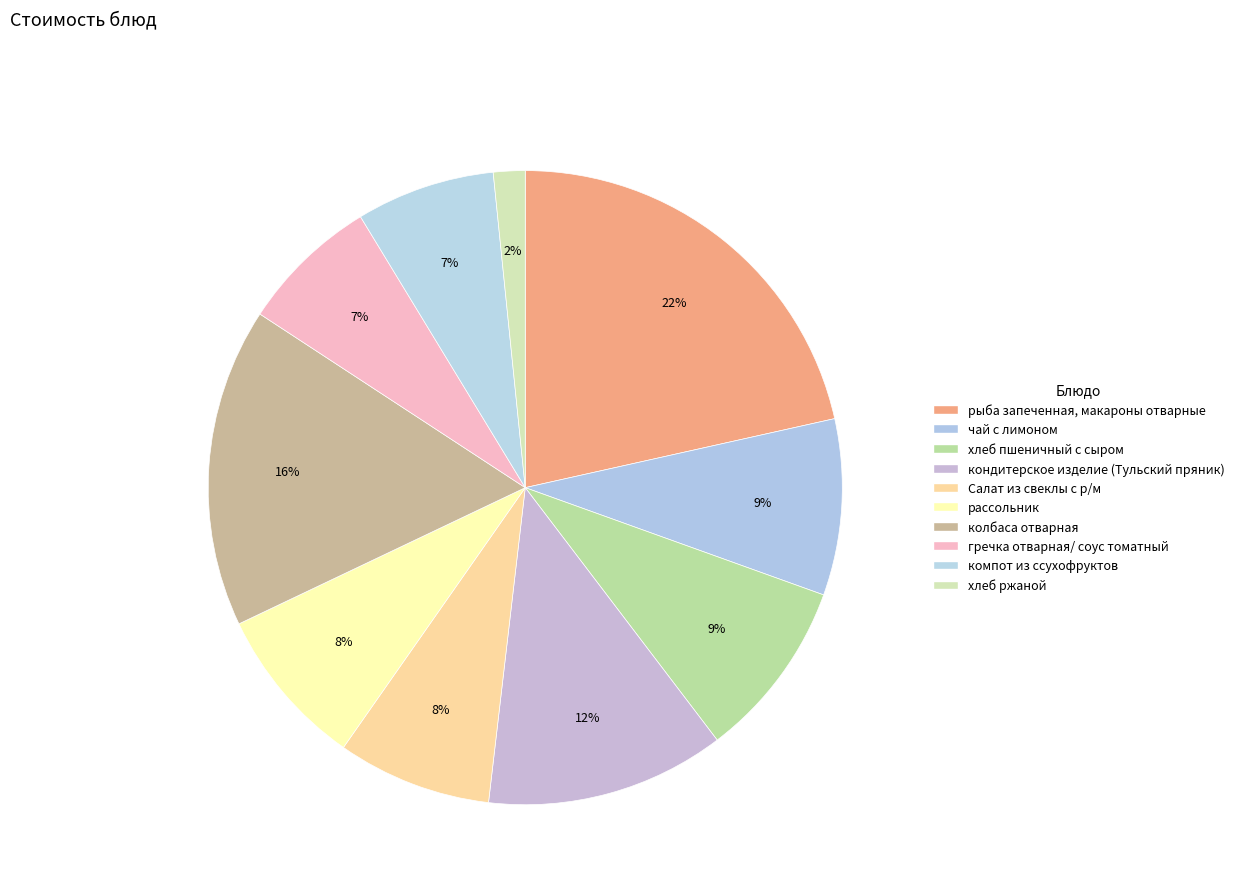

To the nearest percent, what is the difference between the largest and smallest slice percentages?

20%